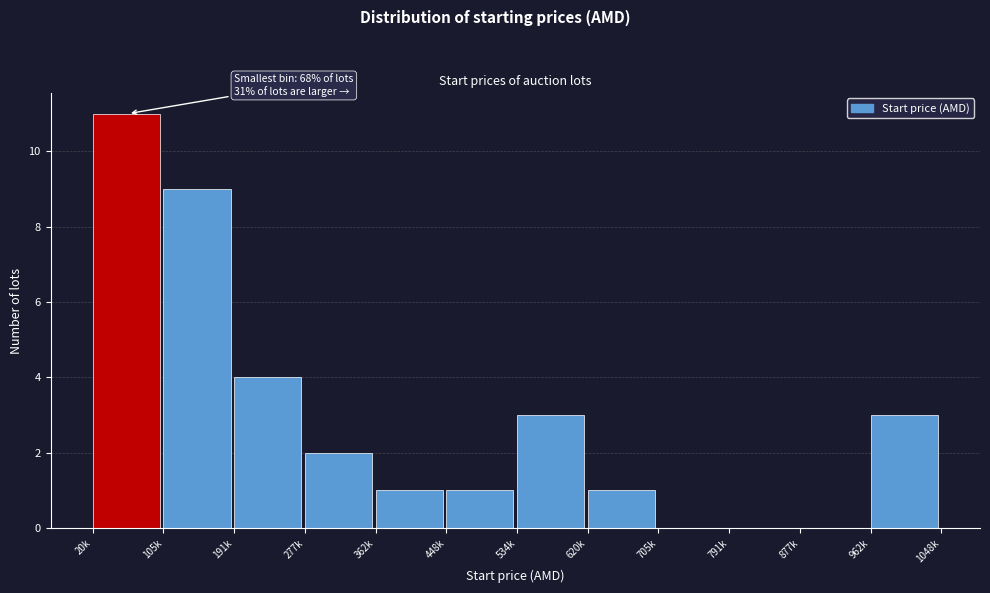

Reading right to left, transcribe all the data shown in this chart.

962k=3	877k=0	791k=0	705k=0	620k=1	534k=3	448k=1	362k=1	277k=2	191k=4	105k=9	20k=11